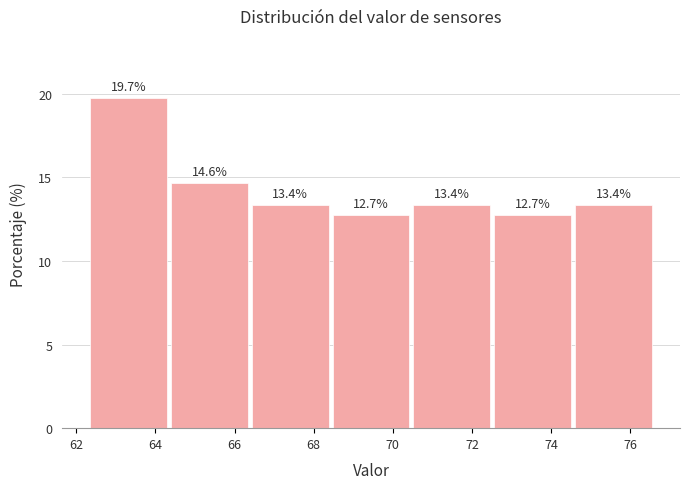

Which range on the x-axis has the tallest bar?

62.4 to 64.4